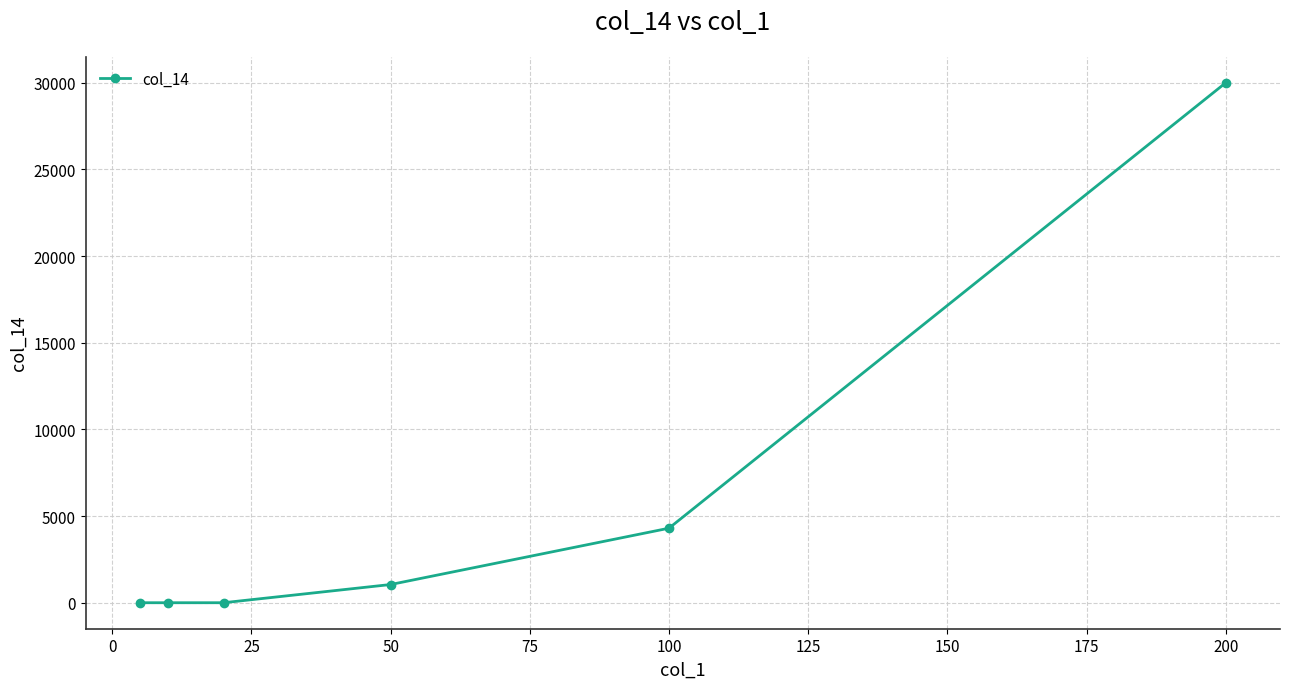

What is the difference between the second highest and second lowest values?

4300